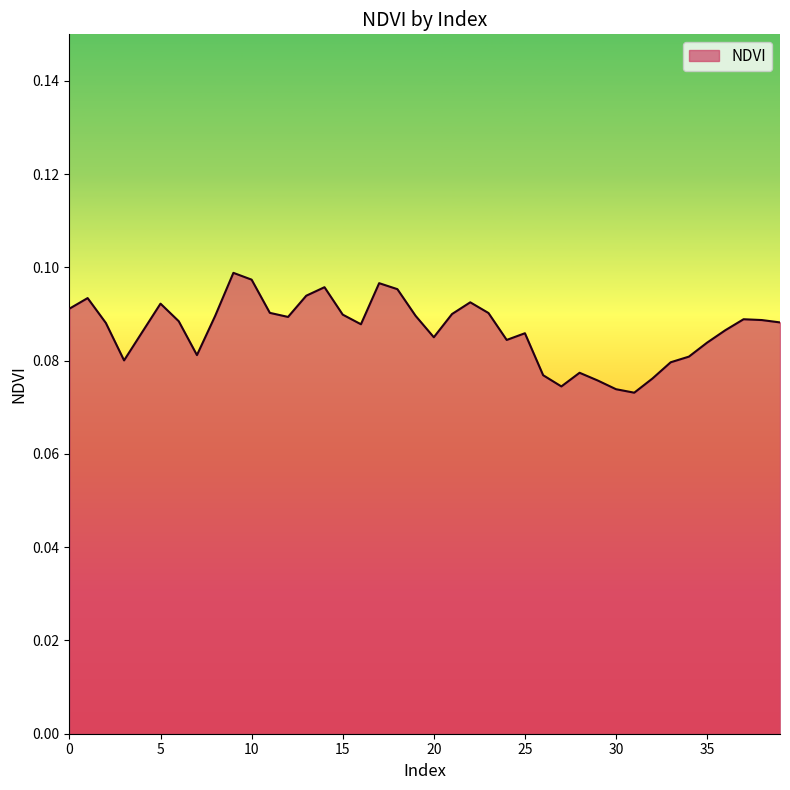

What is the minimum value shown in the chart?

0.1